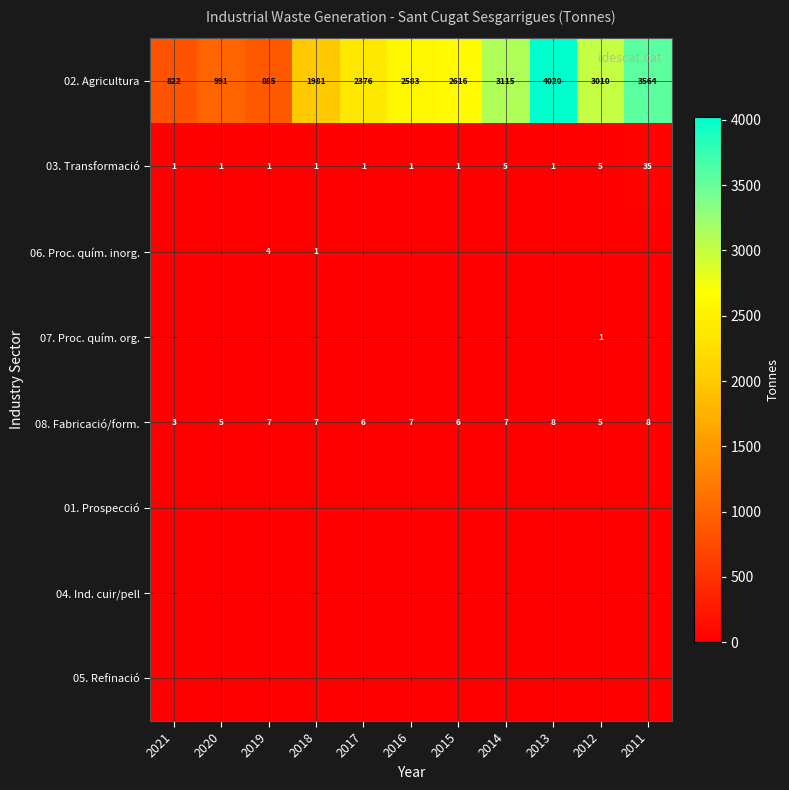

The 08. Fabricació/form. series shows 4 at 2017. True or false?

False